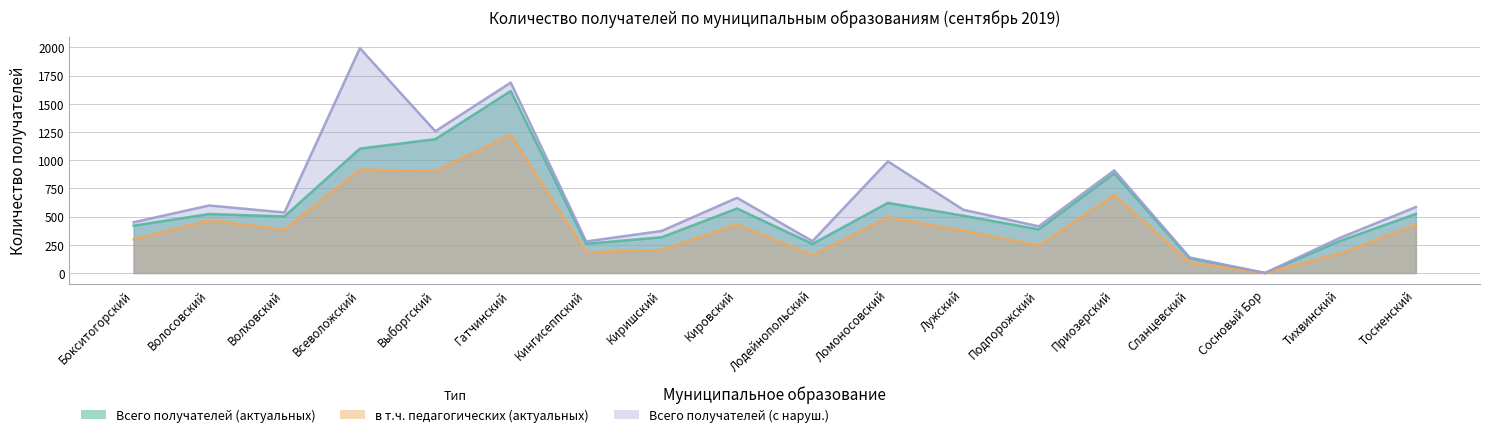

True or false: Всего получателей (актуальных) and в т.ч. педагогических (актуальных) cross at least once.

False